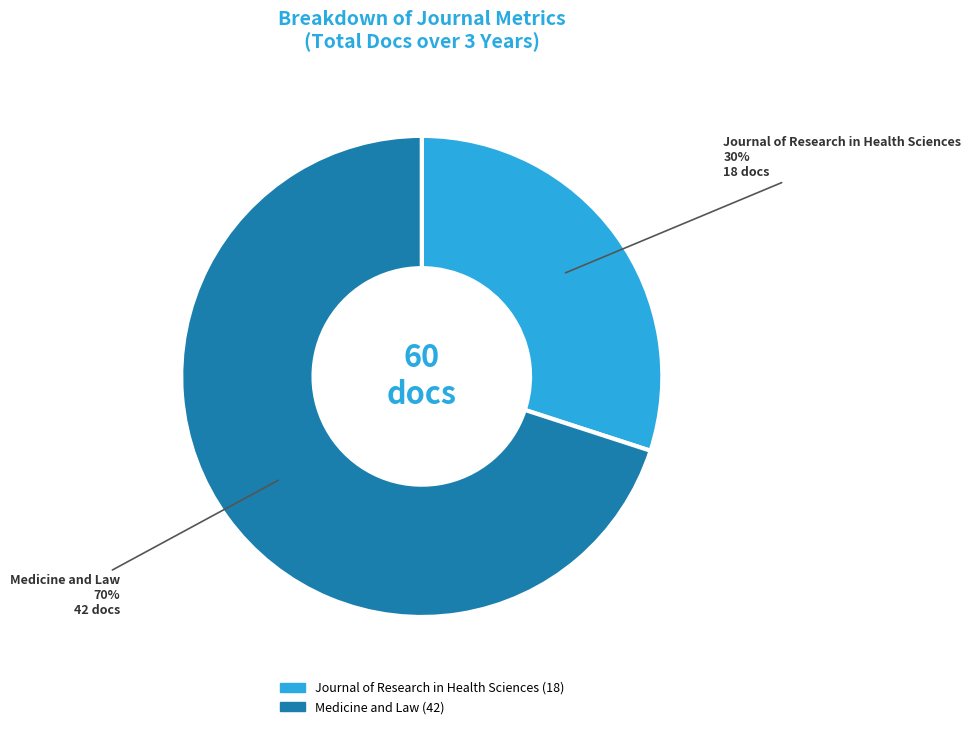

Between Medicine and Law and Journal of Research in Health Sciences, which is larger?

Medicine and Law